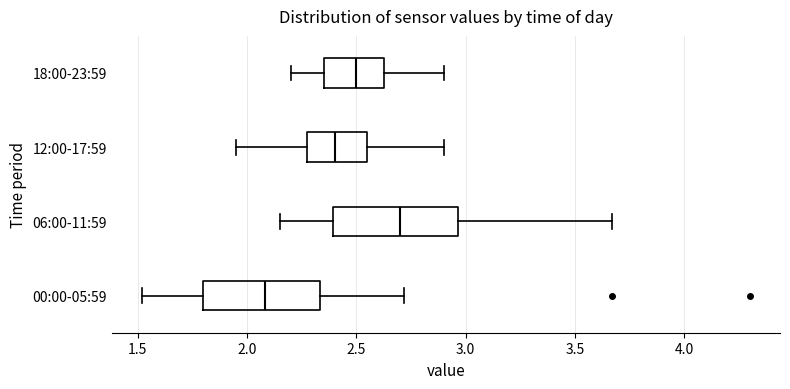

Reading bottom to top, transcribe this box plot: for each box, give where its median line is, the range the box spans, and where its two whiskers end, as read against the x-axis. The values are not printed on the chart, so give them approximately, as read against the axis.

00:00-05:59: median 2.10, box 1.80 to 2.35, whiskers 1.50 to 2.70
06:00-11:59: median 2.70, box 2.40 to 2.95, whiskers 2.15 to 3.65
12:00-17:59: median 2.40, box 2.30 to 2.55, whiskers 1.95 to 2.90
18:00-23:59: median 2.50, box 2.35 to 2.65, whiskers 2.20 to 2.90